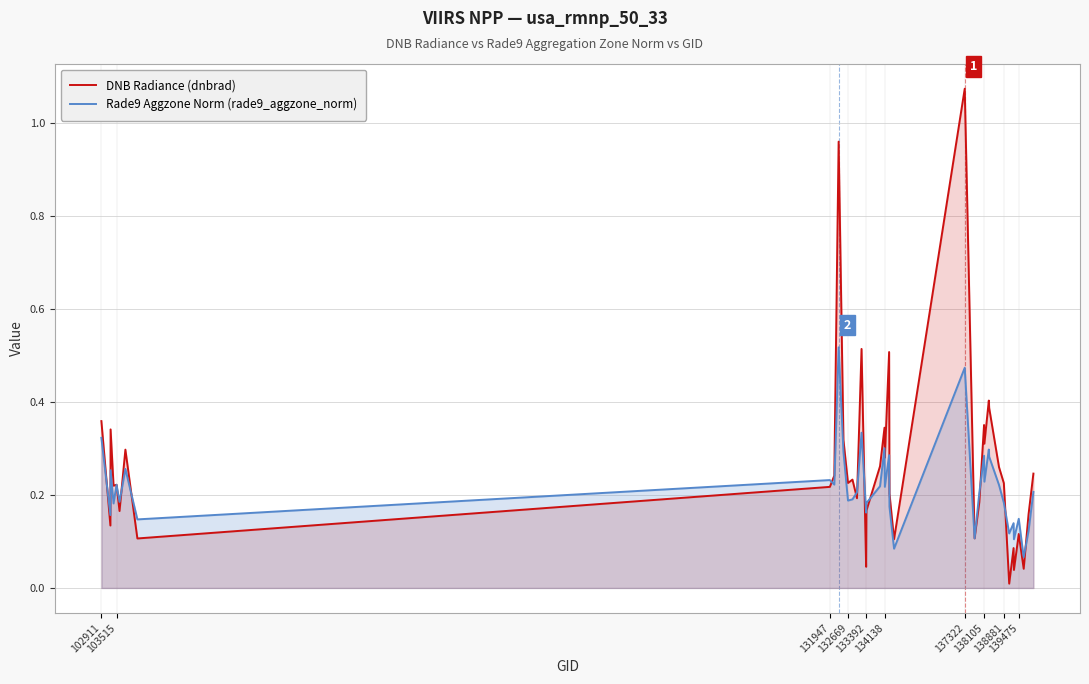

Rank the series by their maximum value, from highest to lowest.

DNB Radiance (dnbrad), Rade9 Aggzone Norm (rade9_aggzone_norm)